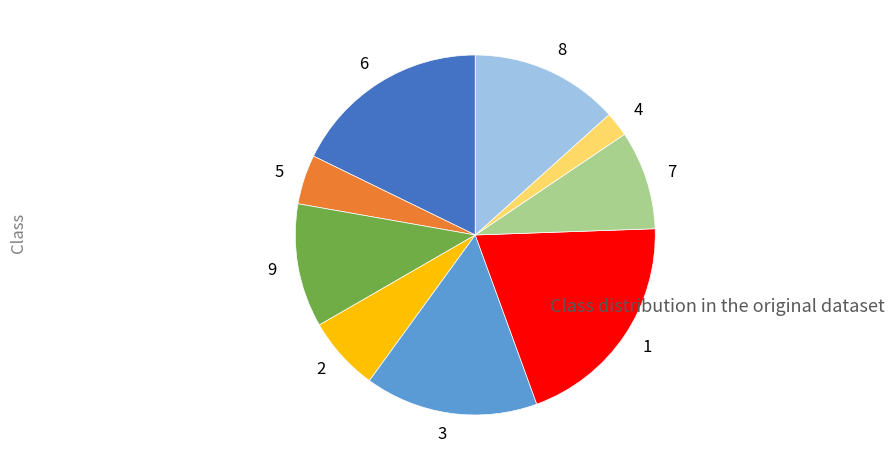

Is it true that 7 is 17% of the pie?

False